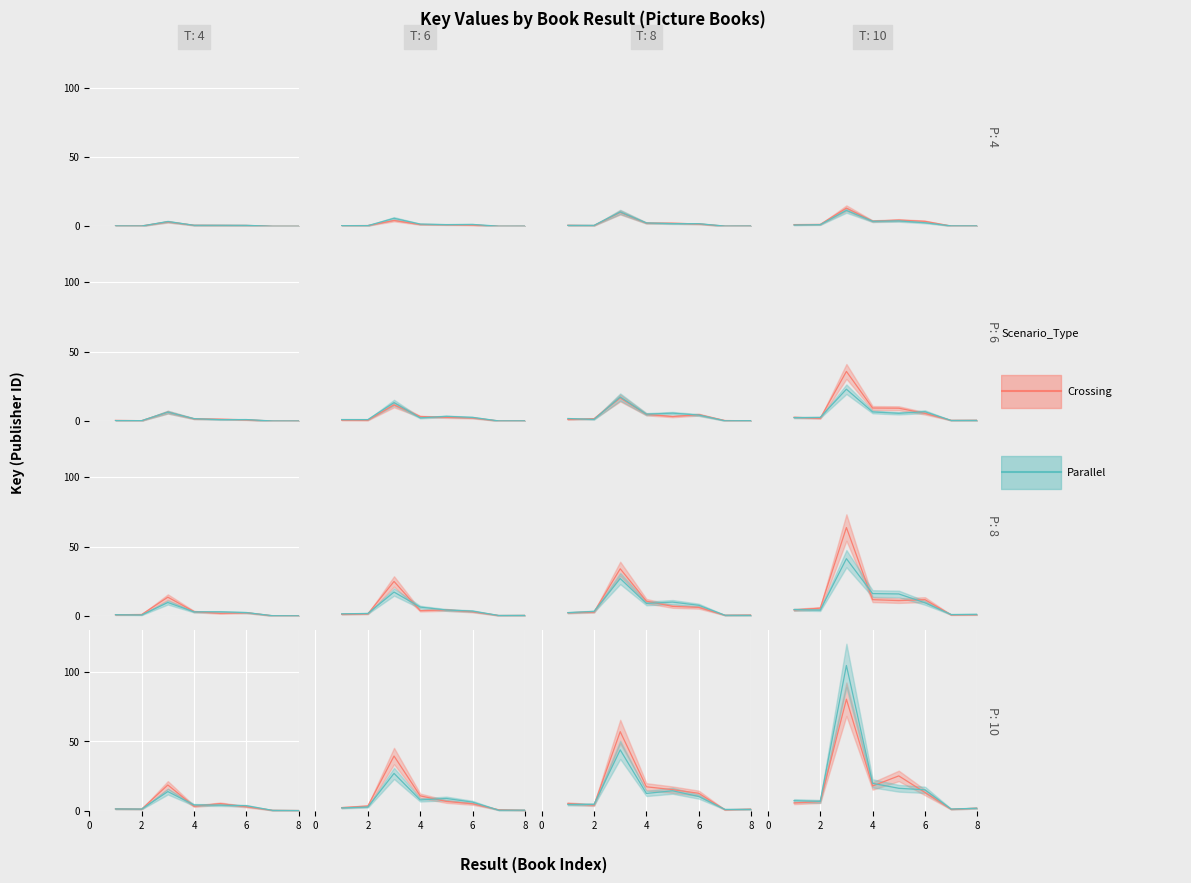

How many distinct data groups are displayed?

2